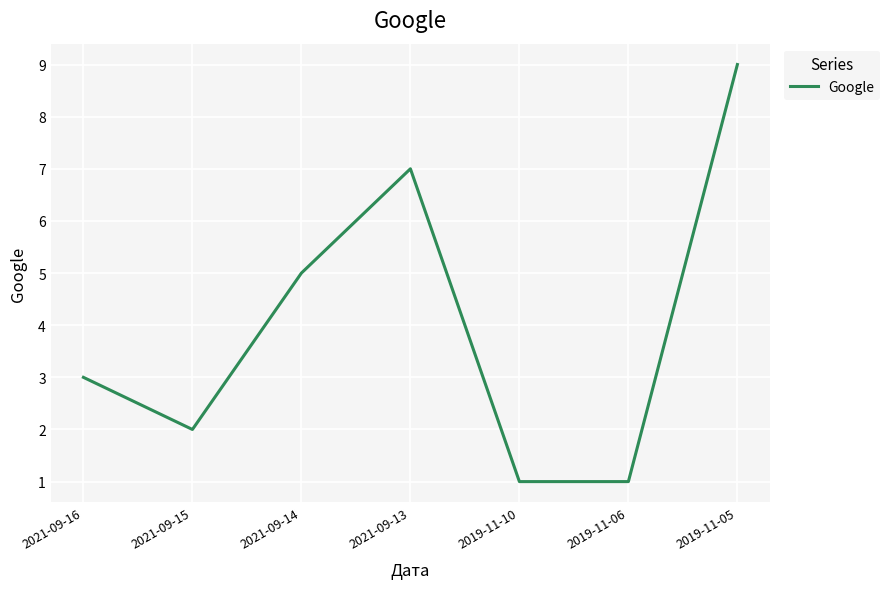

Where is the data nearest to the value 5?

2021-09-14